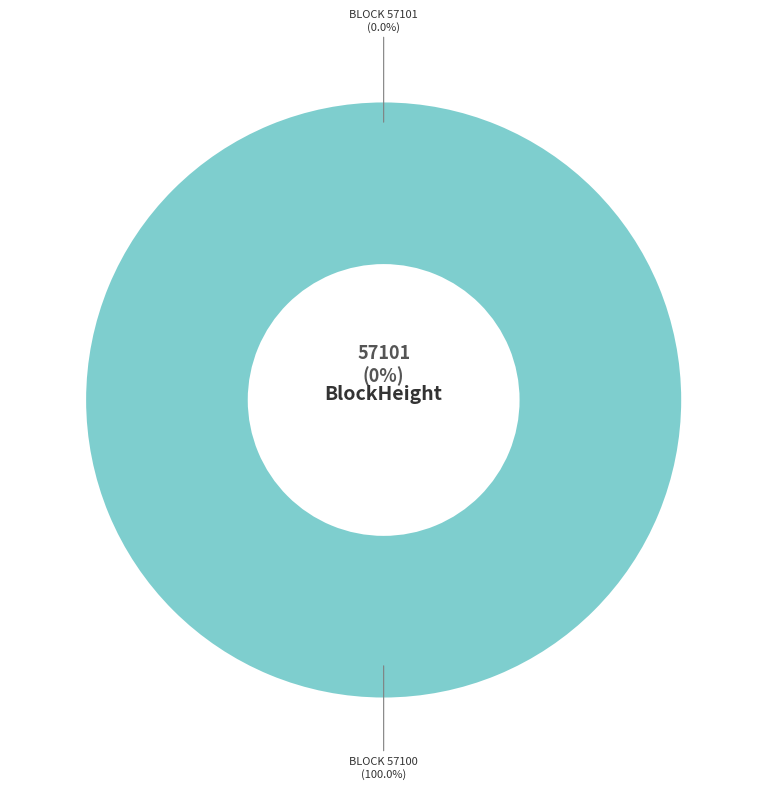

How much of the chart is everything except 57101?

100.0%